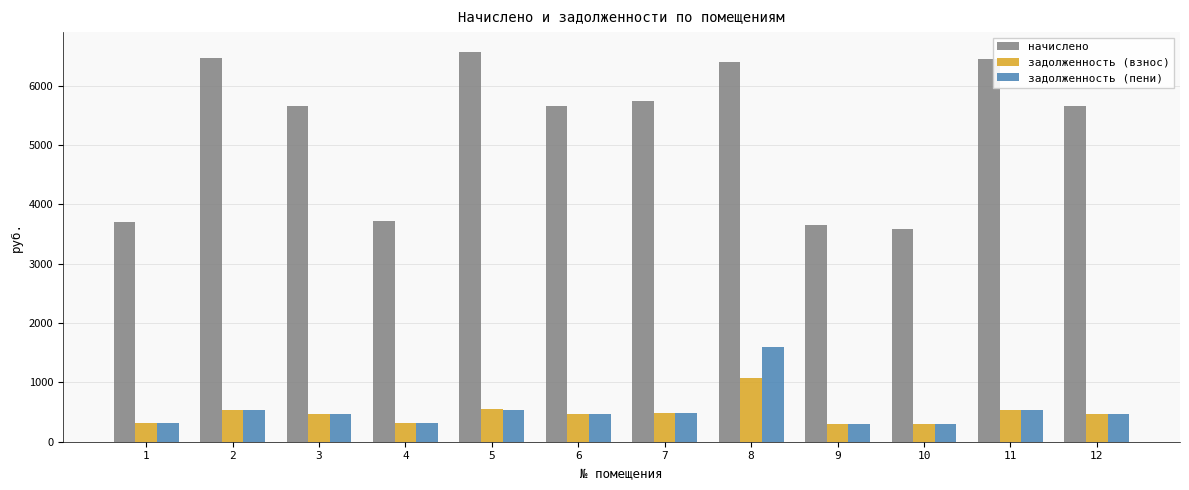

At how many categories does at least one series exceed 4905?

8